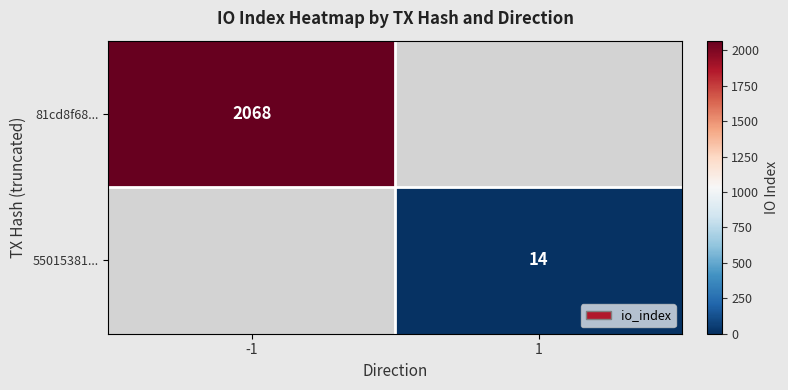

True or false: 55015381... has a value of 14 at 1.

True